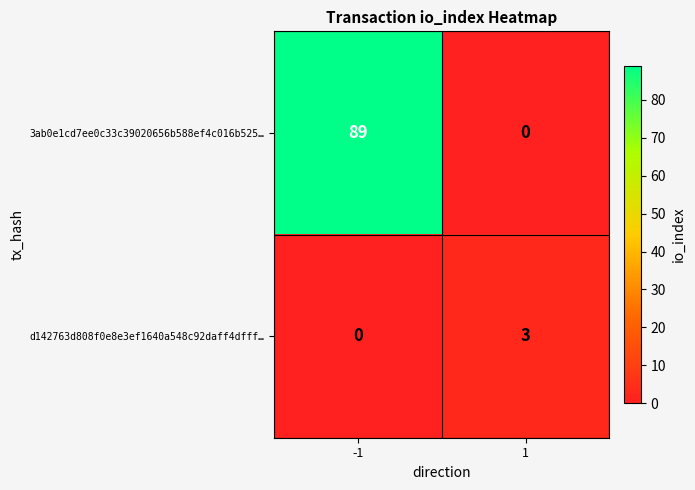

What is the spread (max minus min) of values at -1?

89